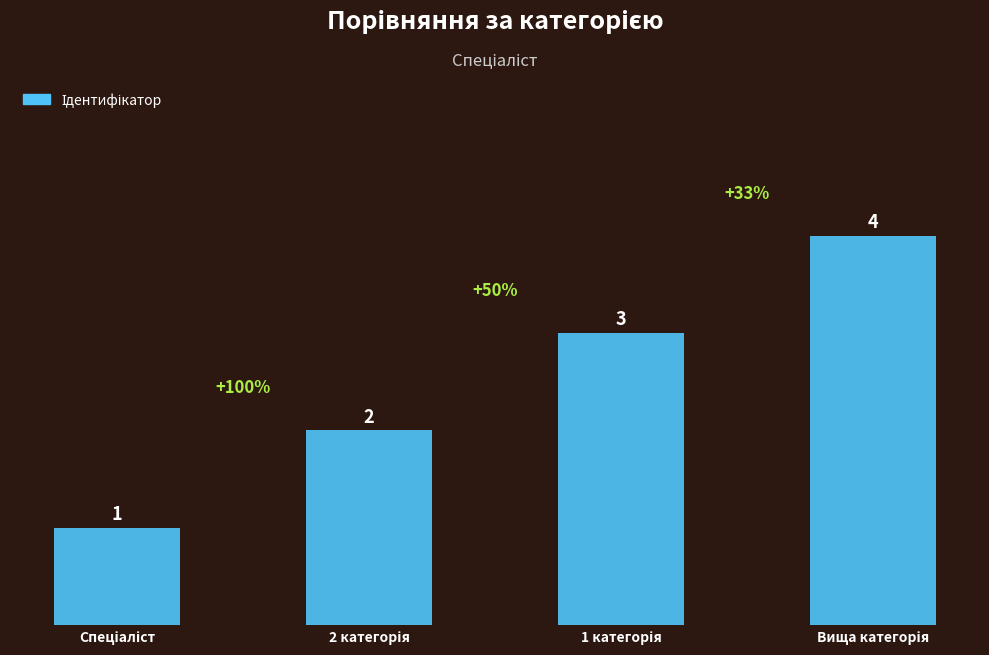

Count the values in the range 2 to 4.

3